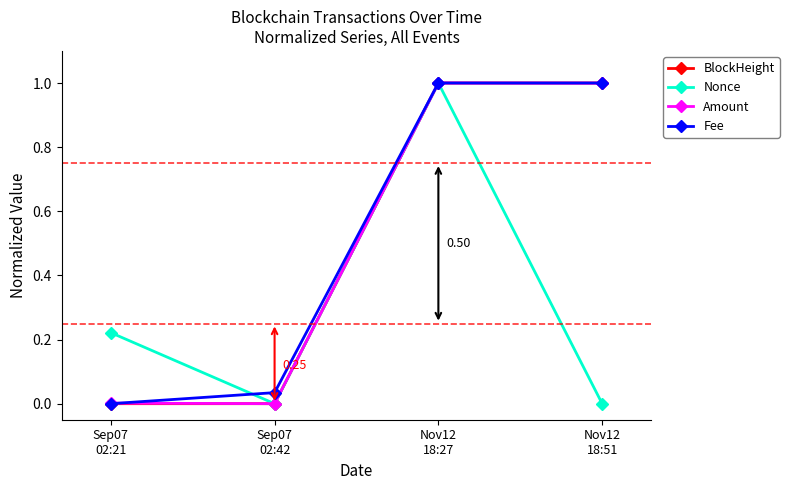

Count the number of categories in the chart.

4